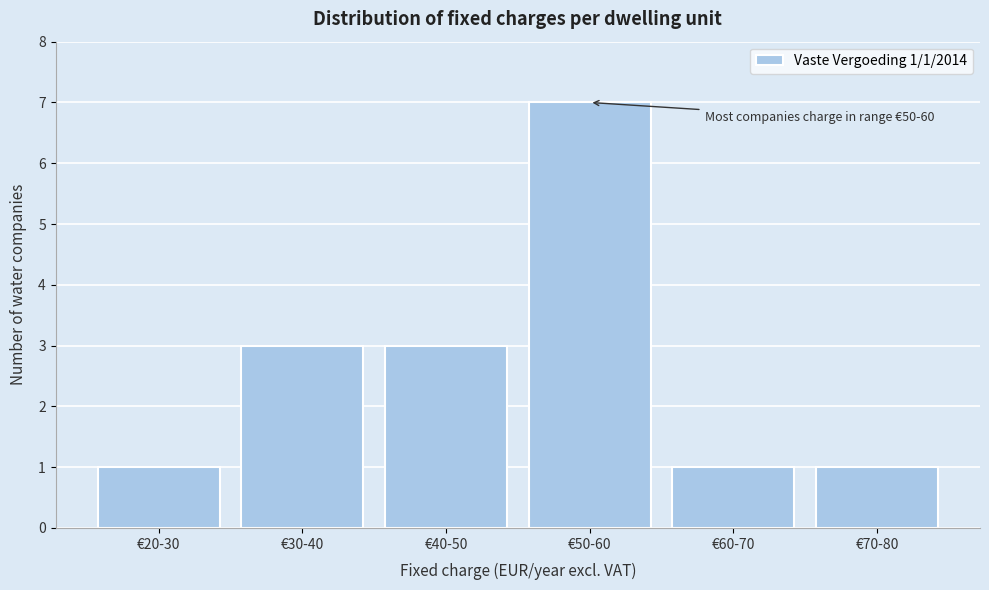

Reading right to left, what are all the values shown in this chart?

€70-80=1	€60-70=1	€50-60=7	€40-50=3	€30-40=3	€20-30=1